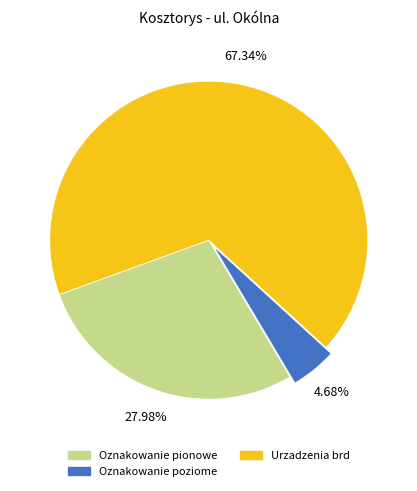

To the nearest percent, what is the average slice percentage?

33%